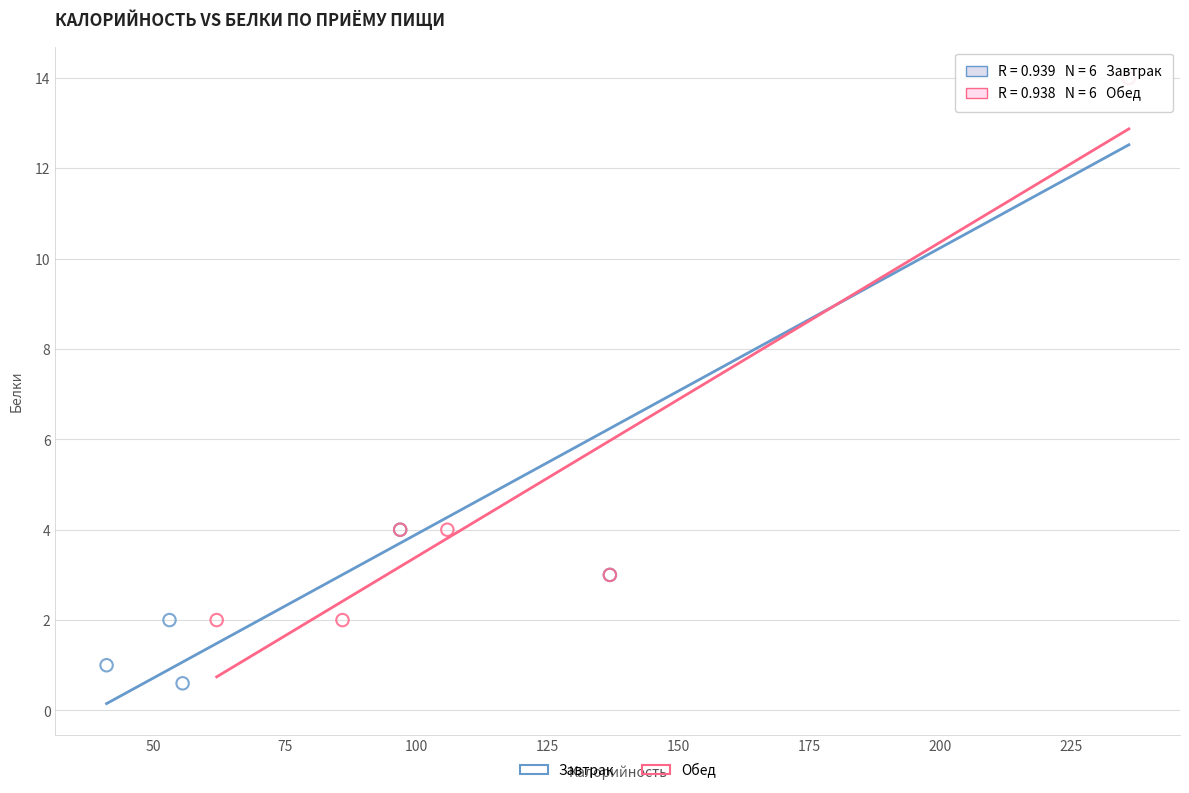

Which series contains the lowest Y value?

Завтрак